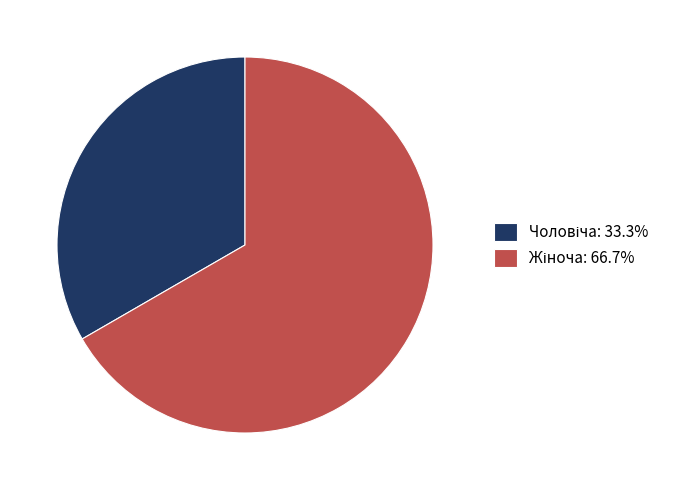

Is there any slice that represents more than half of the pie?

Yes